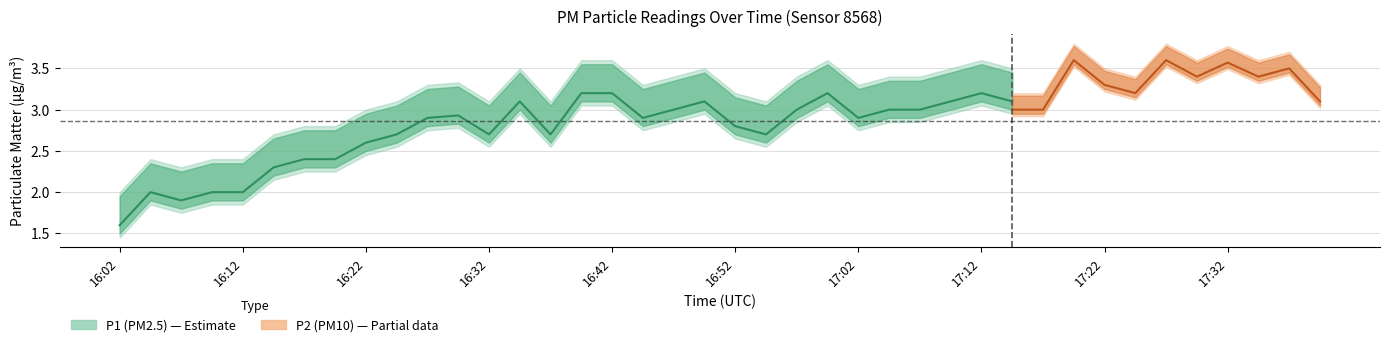

Rank the categories by P1 value from highest to lowest.

17:20, 17:27, 17:32, 17:37, 17:29, 17:34, 17:22, 17:24, 16:40, 16:42, 17:00, 17:12, 17:39, 16:35, 16:50, 17:10, 17:15, 17:17, 16:47, 16:57, 17:05, 17:07, 16:30, 16:27, 16:45, 17:02, 16:52, 16:25, 16:32, 16:37, 16:55, 16:22, 16:17, 16:20, 16:15, 16:05, 16:10, 16:12, 16:07, 16:02